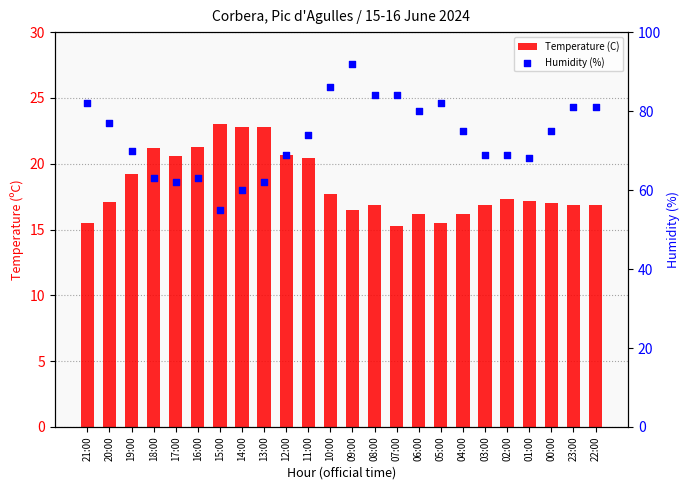

What are all the series names shown in the legend?

Temperature (C), Humidity (%)